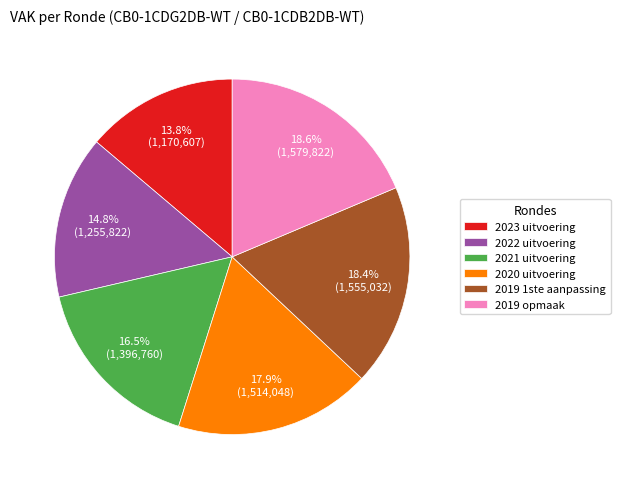

Which category has the smallest portion of the pie?

2023 uitvoering